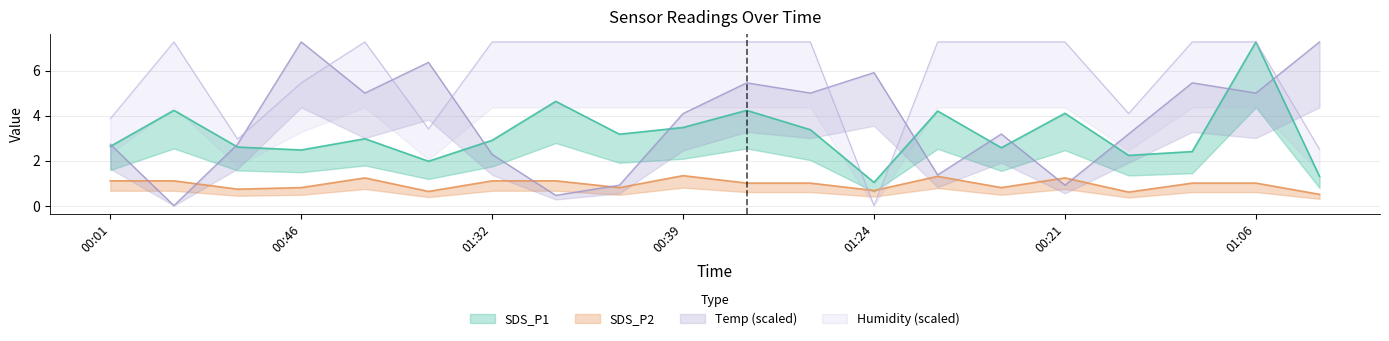

What is the difference between the second highest and minimum values in the SDS_P2 series?

0.8